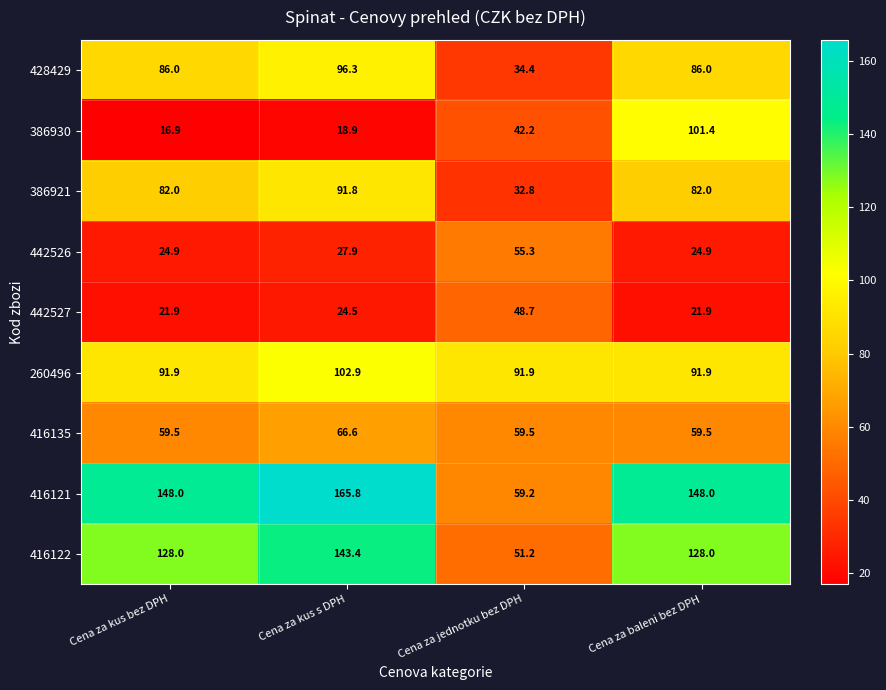

How many categories are shown in the chart?

4